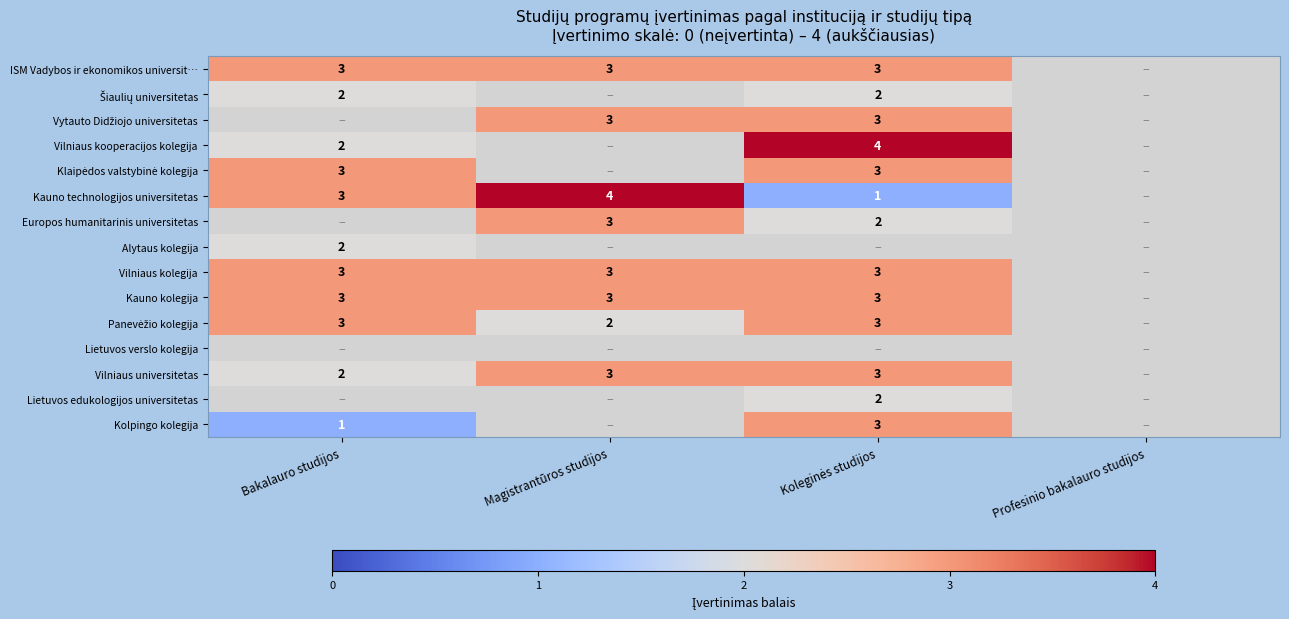

Is the value of Europos humanitarinis universitetas at Magistrantūros studijos greater than the value of Vilniaus universitetas at Bakalauro studijos?

Yes